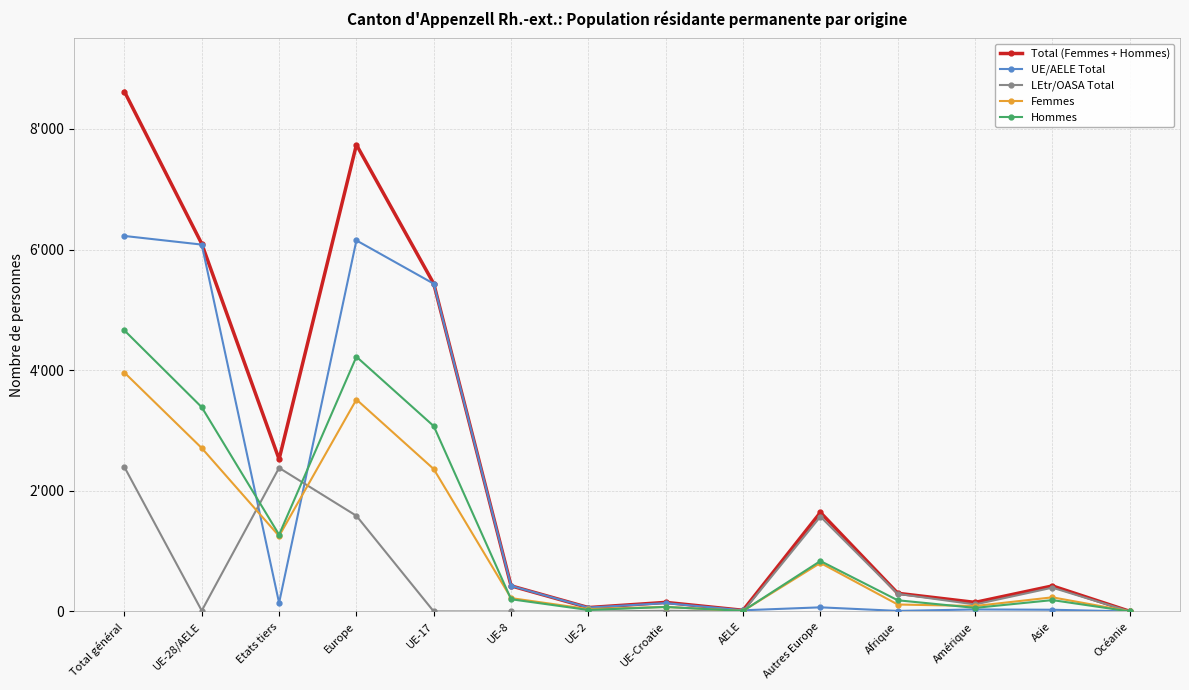

List the series in order of their peak value, highest first.

Total (Femmes + Hommes), UE/AELE Total, Hommes, Femmes, LEtr/OASA Total